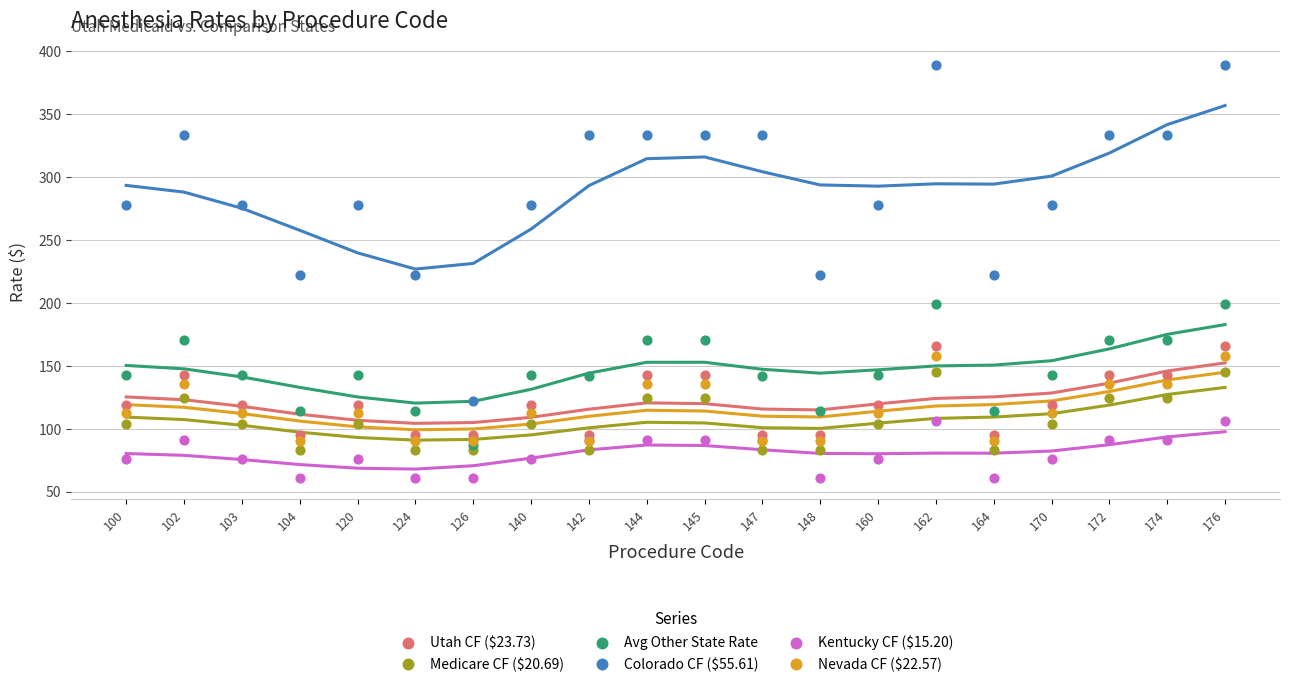

What are all the series names shown in the legend?

Utah CF ($23.73), Medicare CF ($20.69), Avg Other State Rate, Colorado CF ($55.61), Kentucky CF ($15.20), Nevada CF ($22.57)